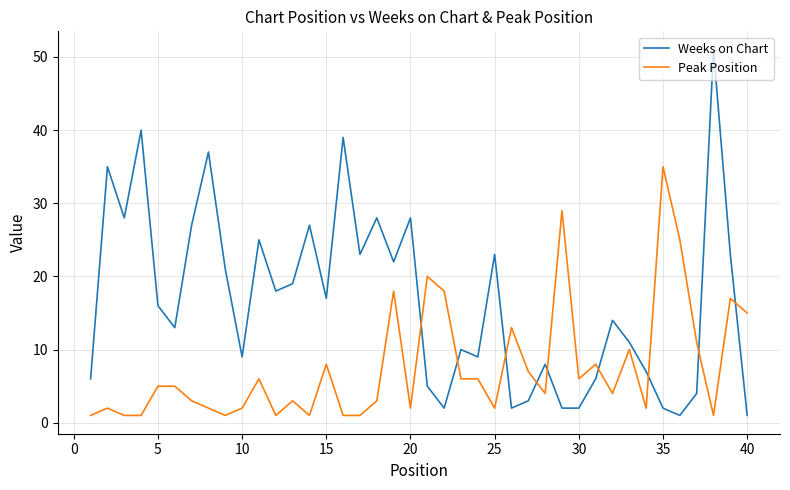

After their last crossing, which series has the higher values: Weeks on Chart or Peak Position?

Peak Position